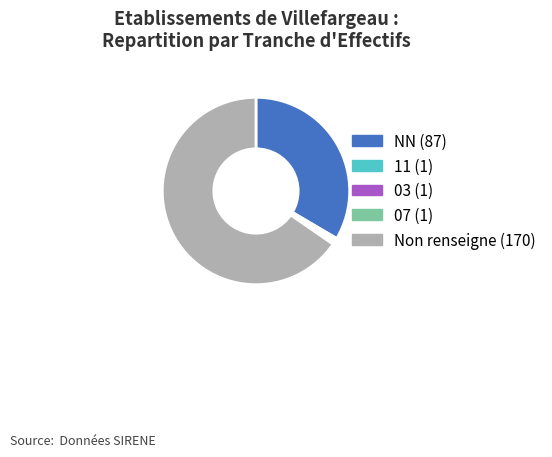

Is there any slice that represents more than half of the pie?

Yes